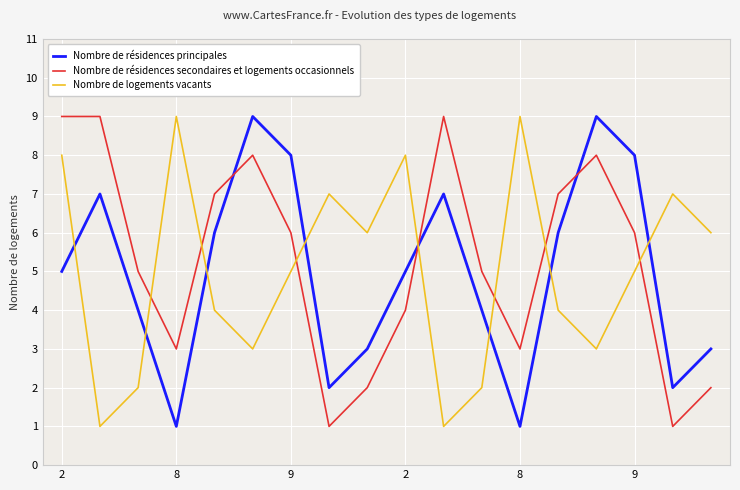

What is the smallest value displayed?

1